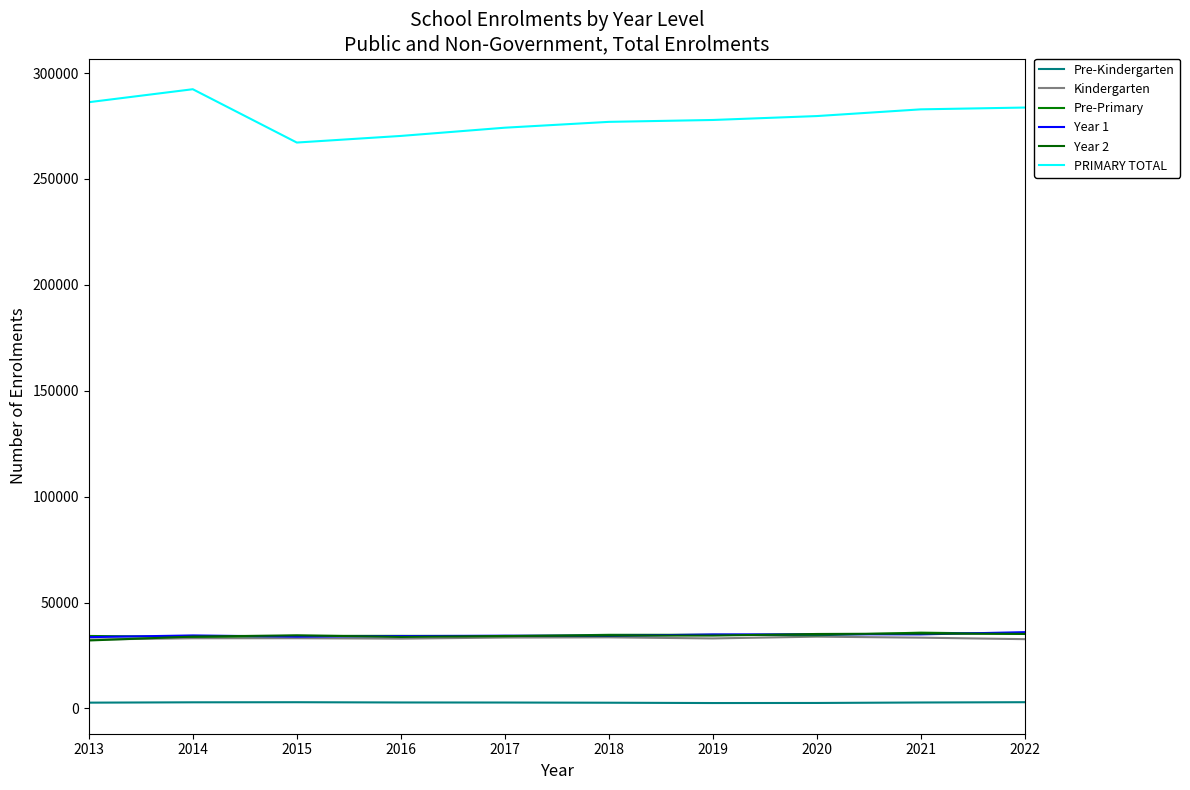

What are all the series names shown in the legend?

Pre-Kindergarten, Kindergarten, Pre-Primary, Year 1, Year 2, PRIMARY TOTAL